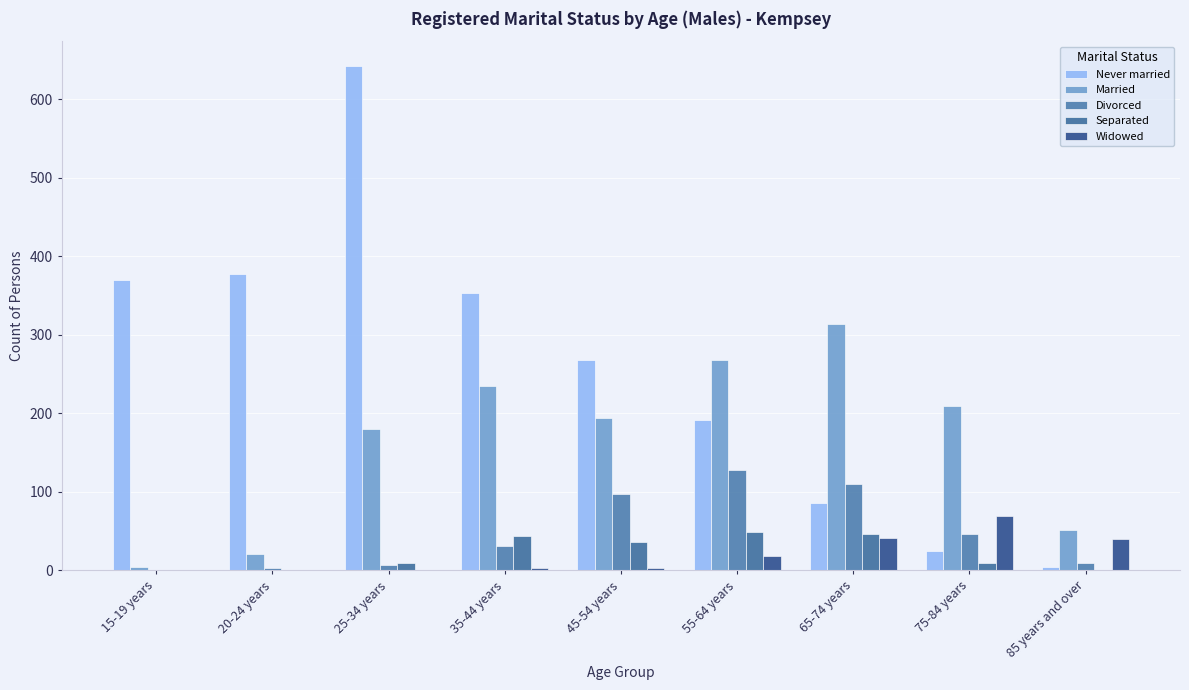

How many groups of bars are there?

9